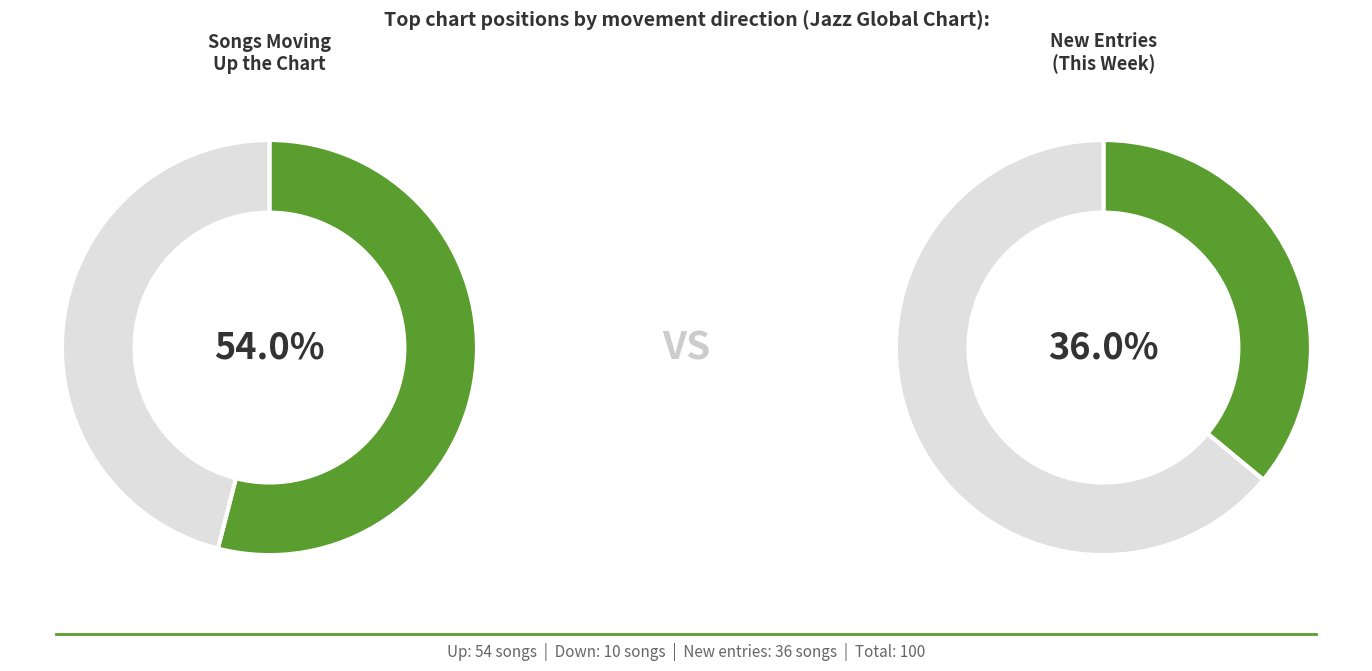

What is the smallest slice in the pie chart?

down